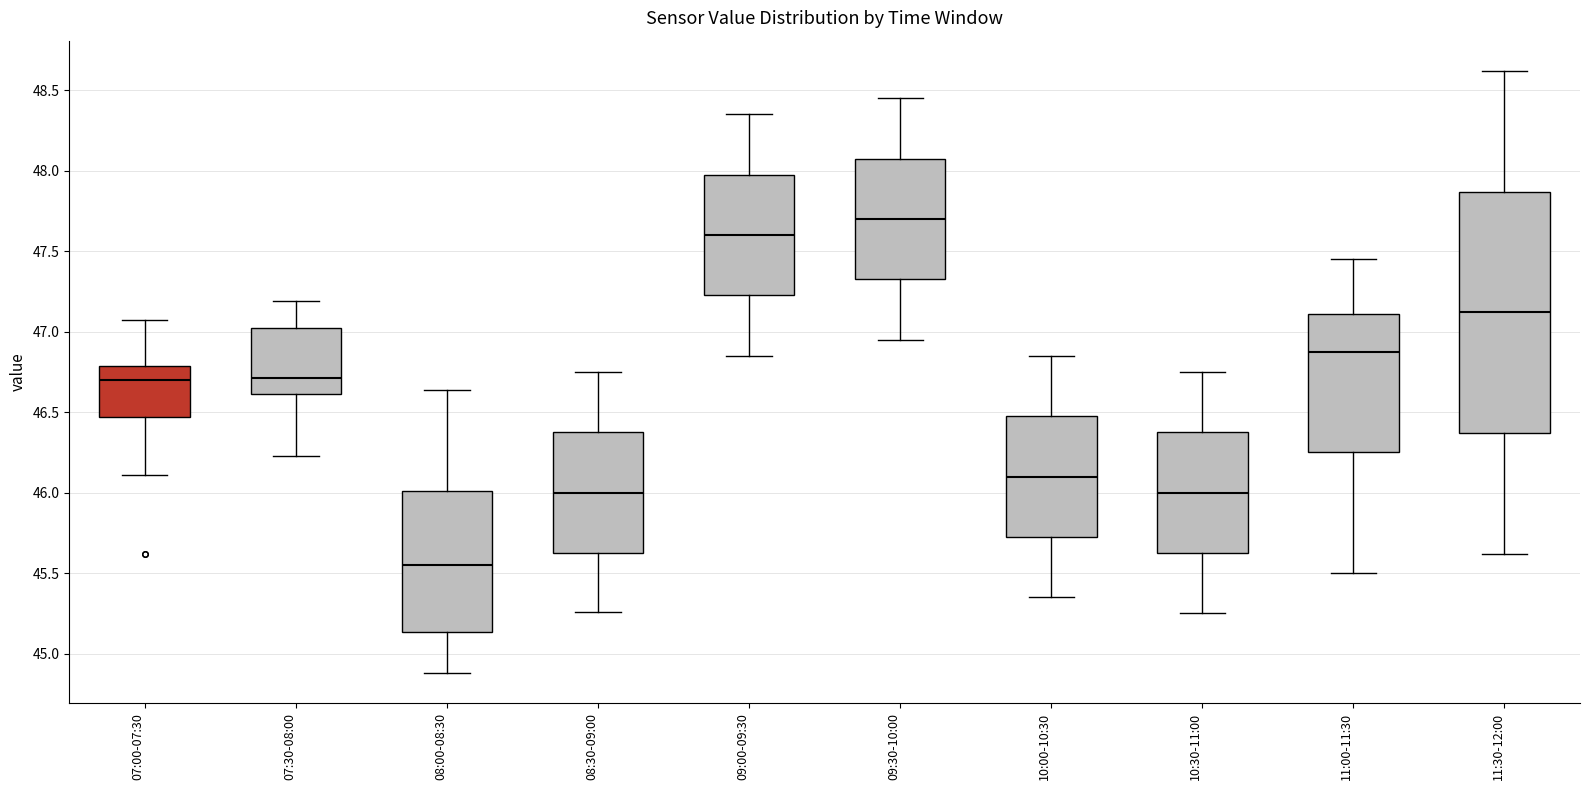

Where does the median line of the box for 11:00-11:30 sit on the y-axis? The values are not printed on the chart, so give them approximately, as read against the axis.

46.90